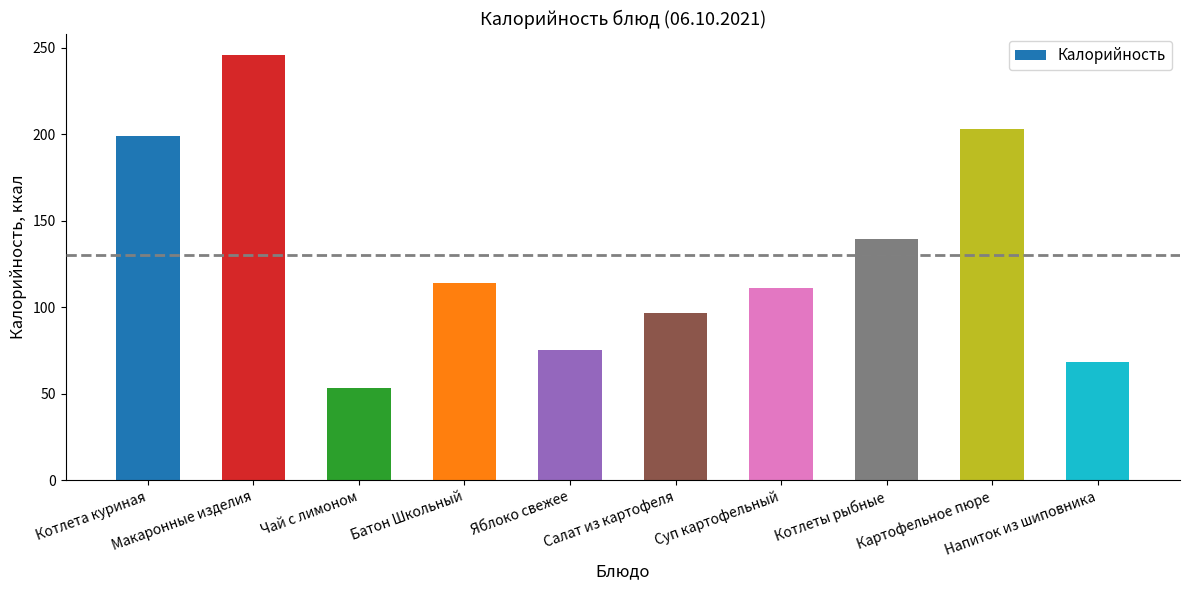

What is the maximum value shown in the chart?

246.0